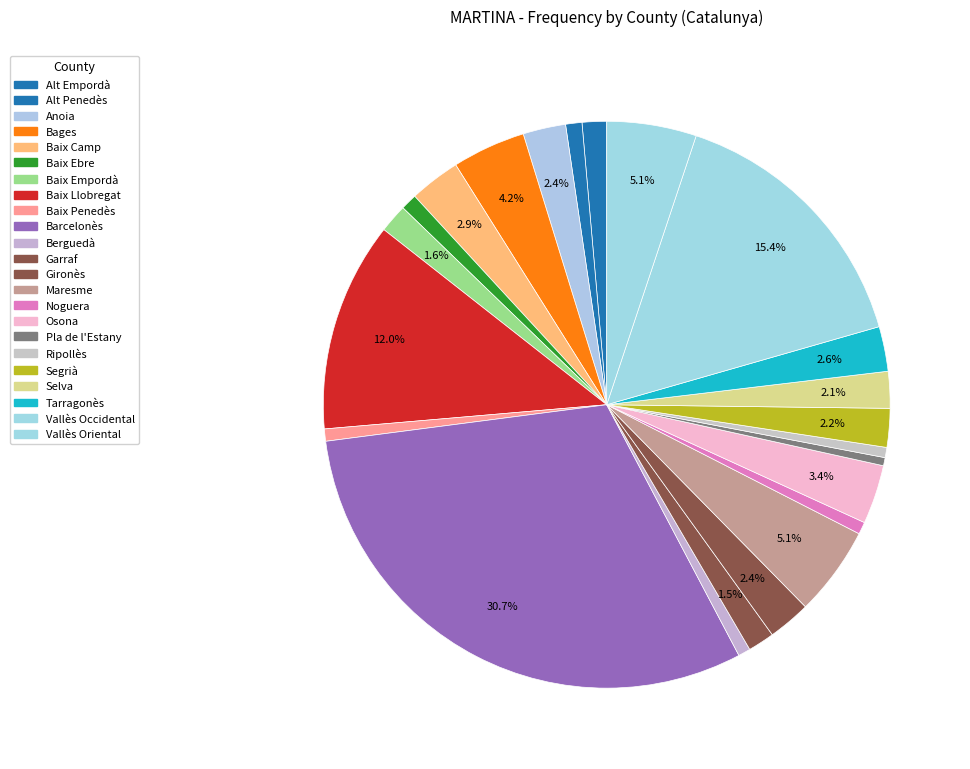

What is the smallest slice in the pie chart?

Pla de l'Estany